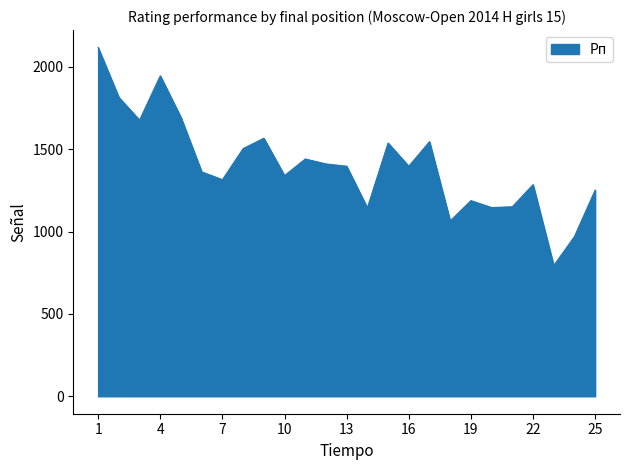

What is the difference between the maximum and minimum values?

1324